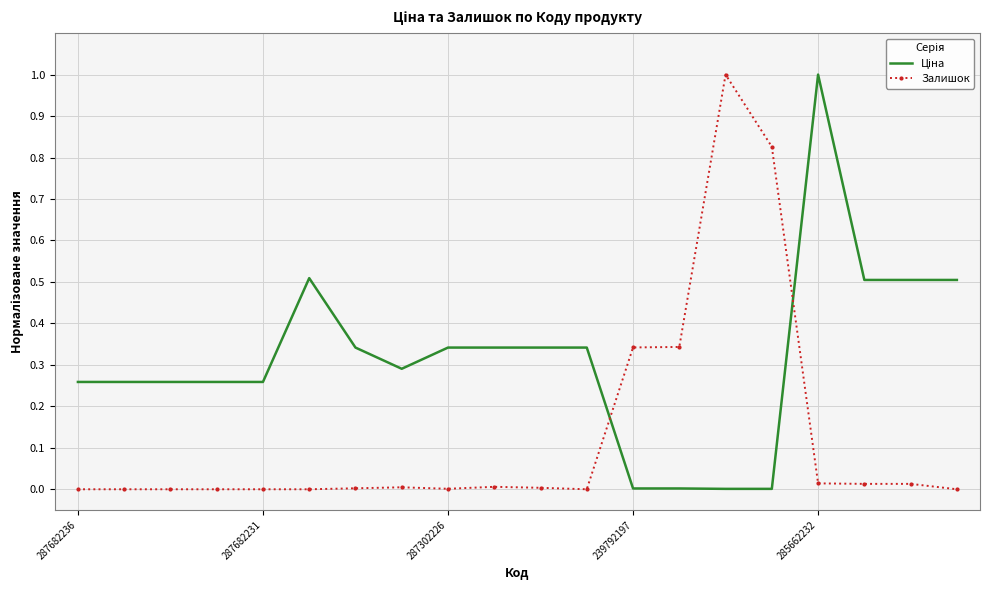

What is the difference between the maximum and minimum values in the Залишок series?

1.0